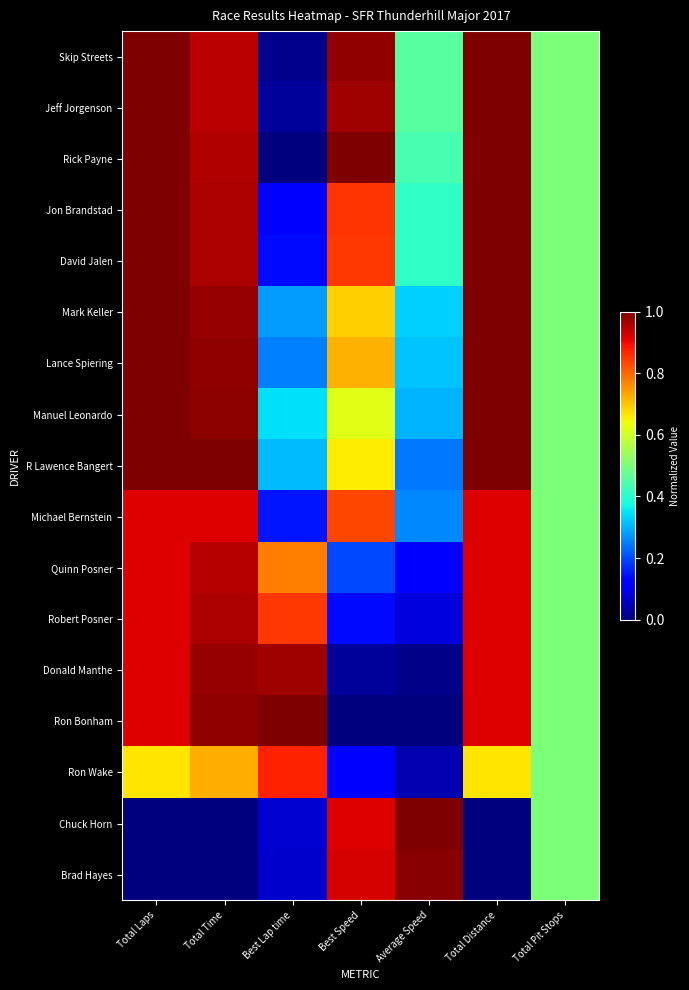

Rank the series at Total Time from lowest to highest value.

Chuck Horn, Brad Hayes, Ron Wake, Michael Bernstein, Skip Streets, Jeff Jorgenson, Quinn Posner, Rick Payne, Jon Brandstad, David Jalen, Robert Posner, Mark Keller, Donald Manthe, Ron Bonham, Lance Spiering, Manuel Leonardo, R Lawence Bangert